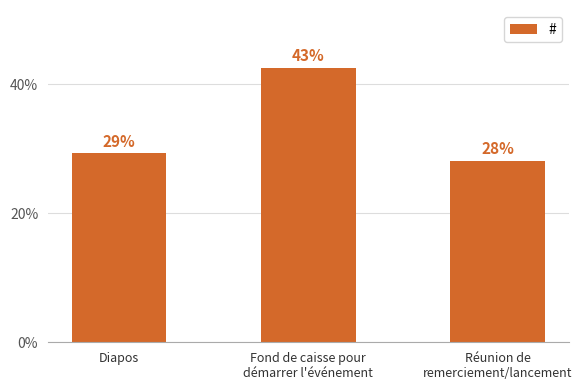

Are the bars horizontal?

No